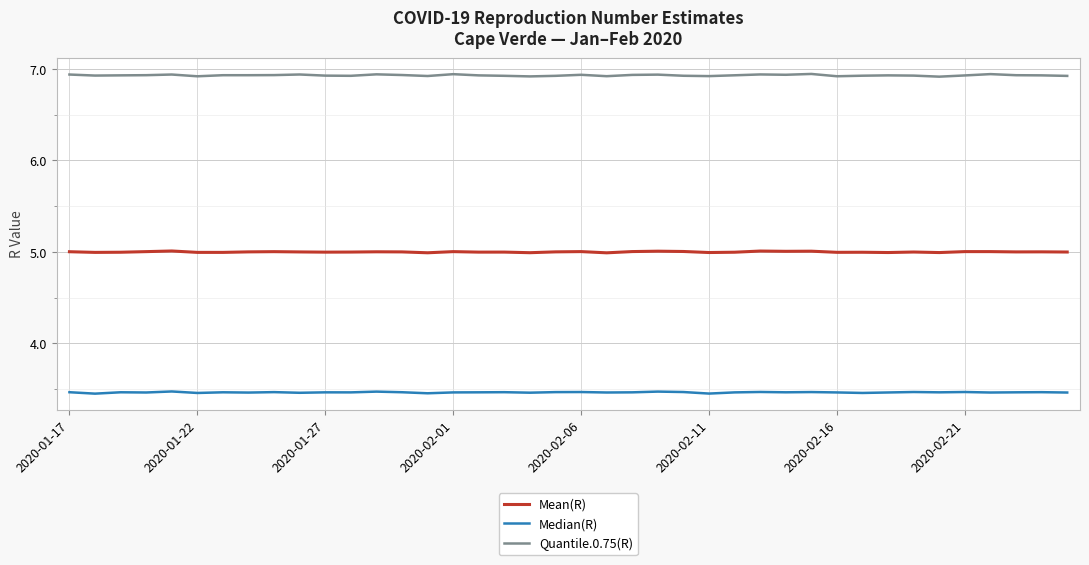

True or false: Quantile.0.75(R) and Mean(R) cross at least once.

False